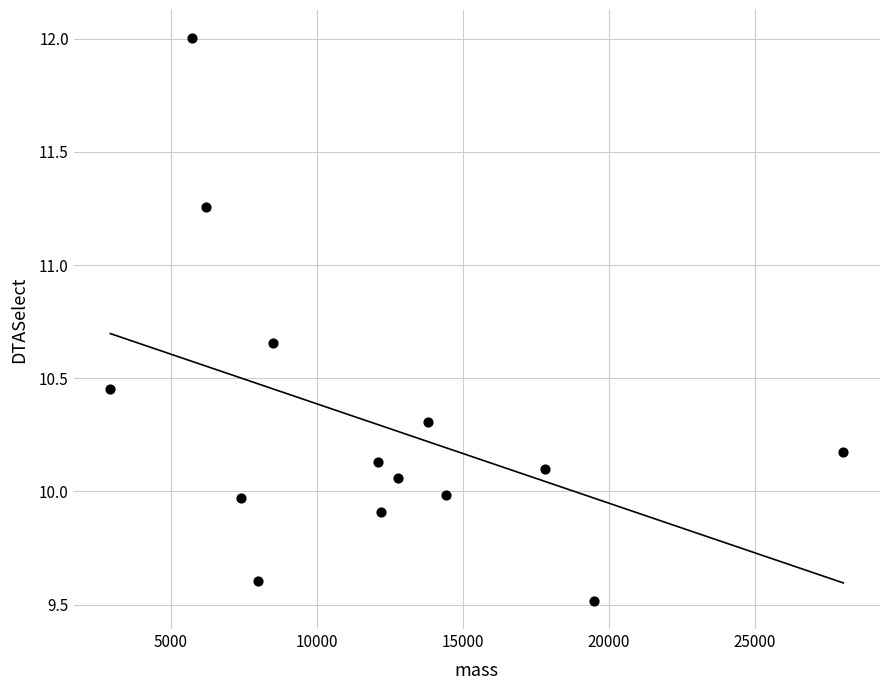

What is the range of Y values (max minus min)?

2.5